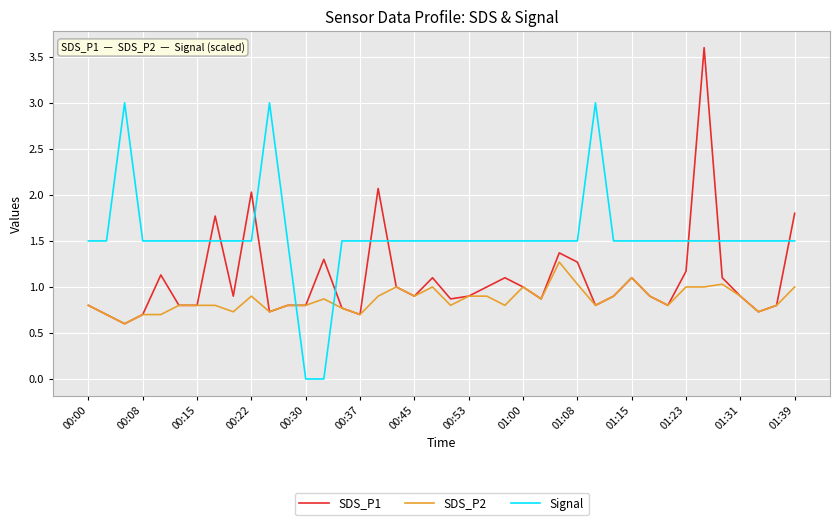

Which series has the largest total across all categories?

Signal